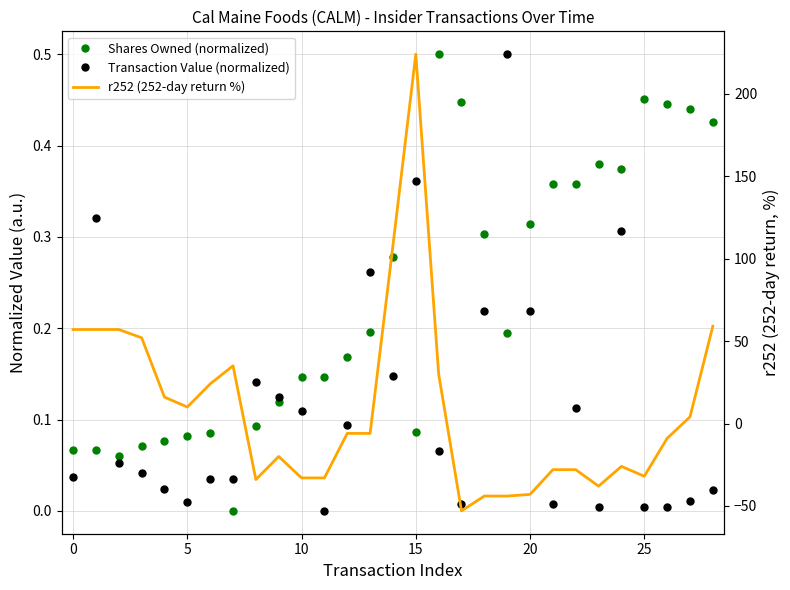

Is it true that Shares Owned (normalized) equals 0.3 at 11?

False